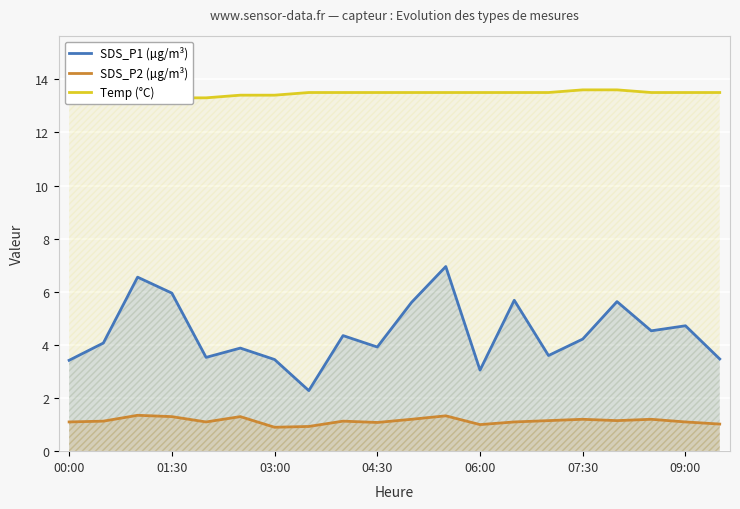

Is it true that SDS_P2 (µg/m³) equals 1.3 at 01:30?

True